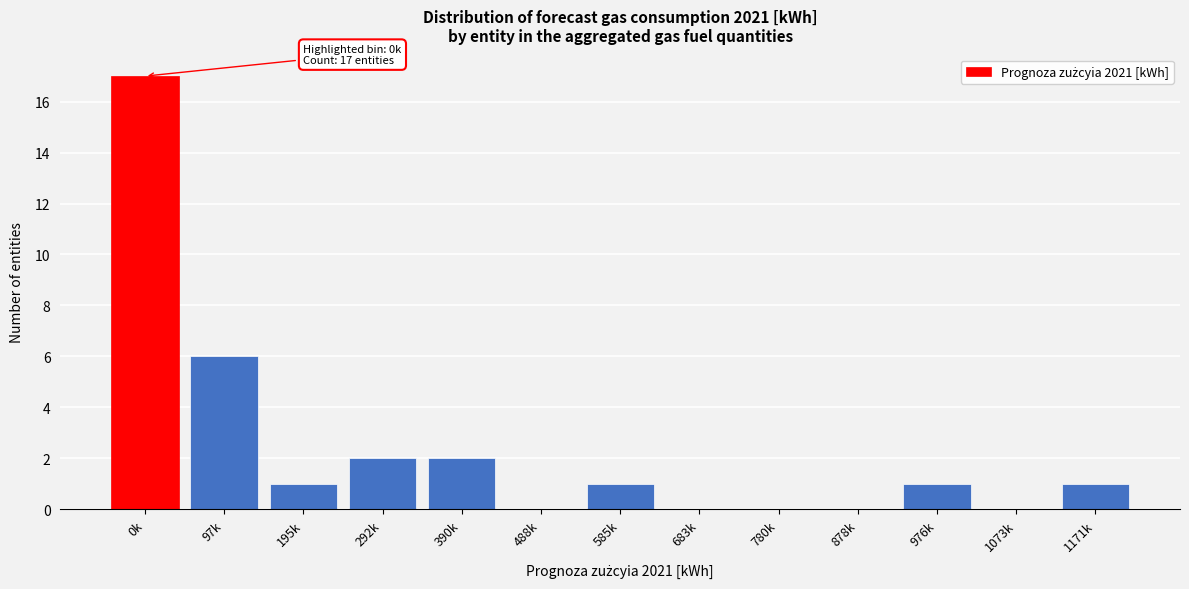

Reading right to left, transcribe all the data shown in this chart.

1171k=1	1073k=0	976k=1	878k=0	780k=0	683k=0	585k=1	488k=0	390k=2	292k=2	195k=1	97k=6	0k=17